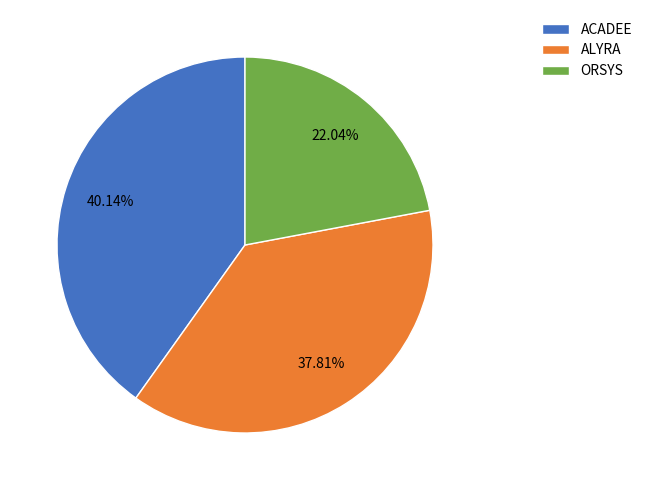

What is the ratio of the value at ALYRA to the value at ORSYS?

1.7